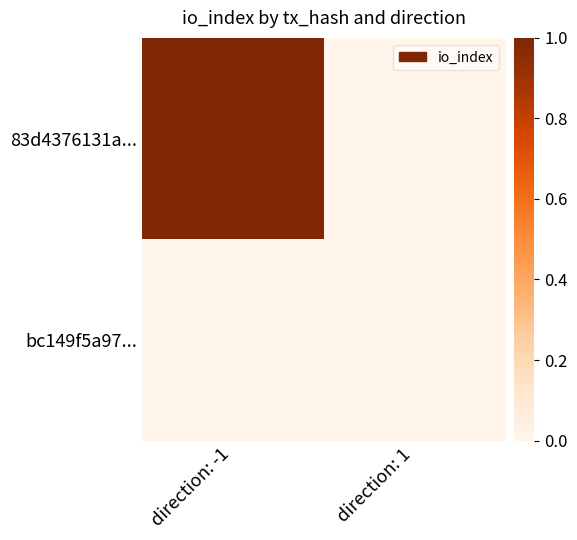

How many categories are shown in the chart?

2